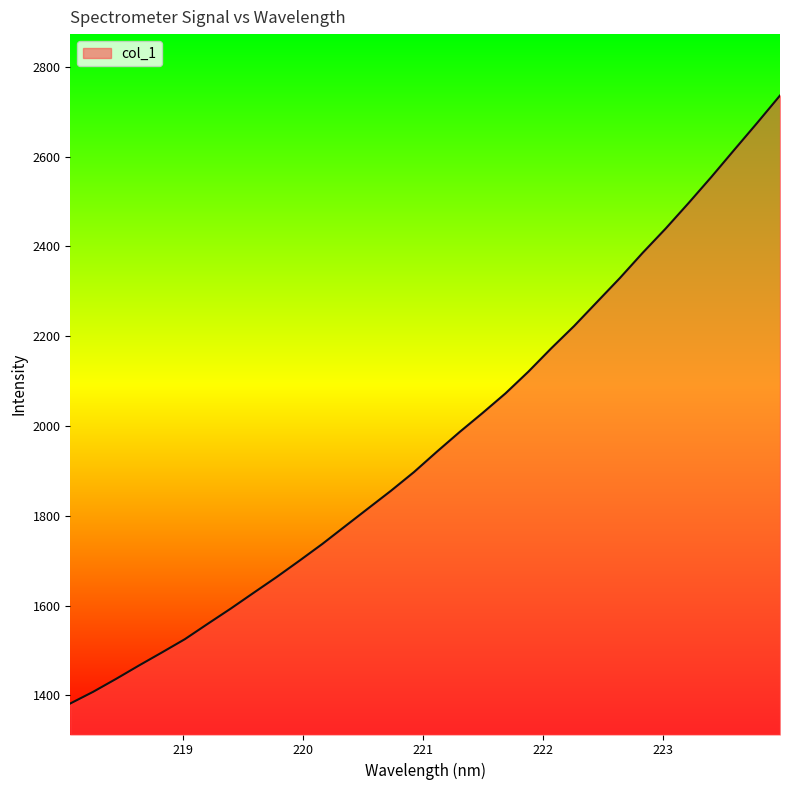

What is the difference between the second highest and minimum values?

1293.5